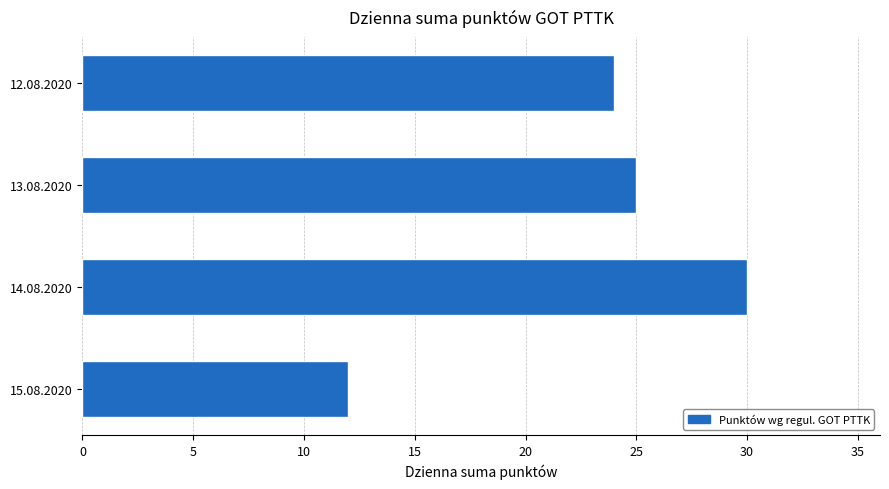

List the labels in order of value, smallest first.

15.08.2020, 12.08.2020, 13.08.2020, 14.08.2020